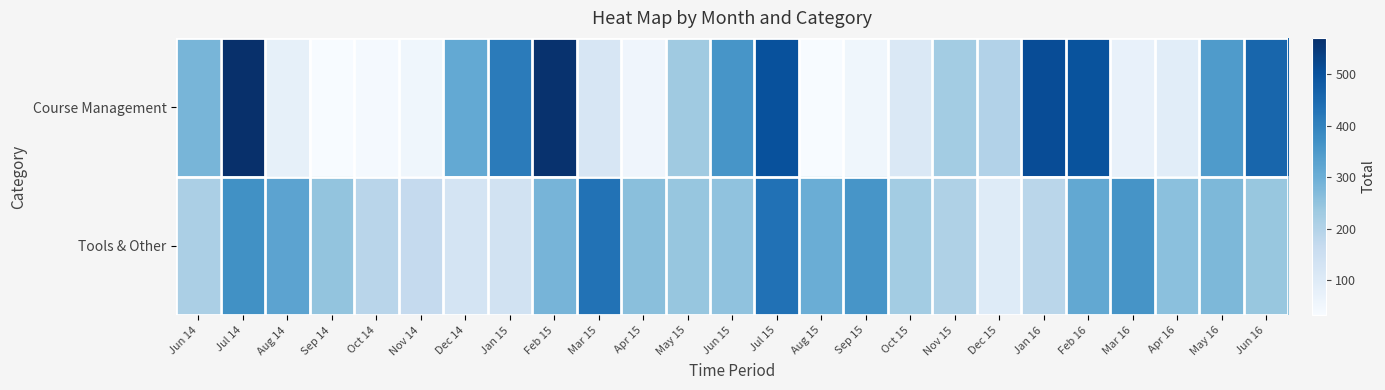

At how many categories does at least one series exceed 442?

6